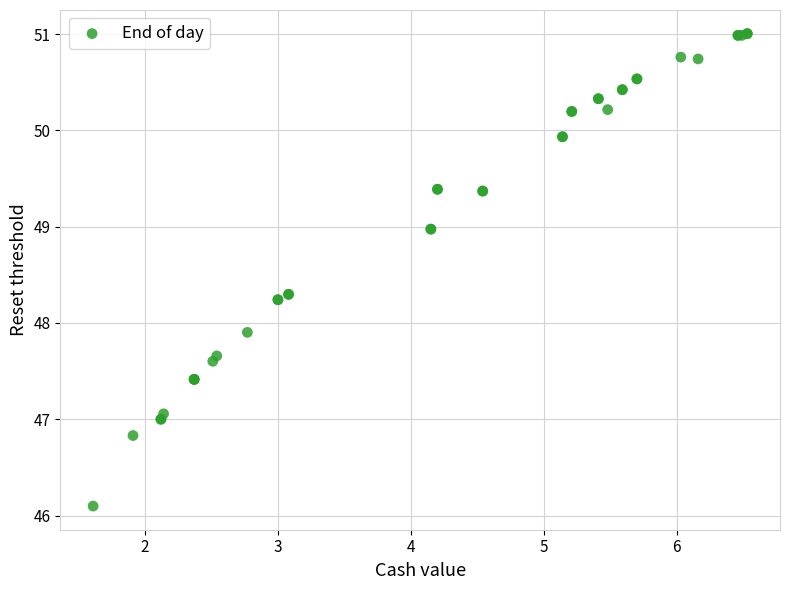

What Y value in the scatter plot is closest to 48?

47.9